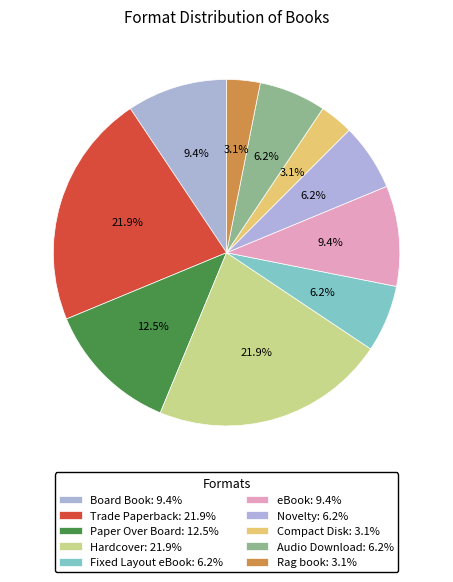

Count the number of slices in the pie.

10